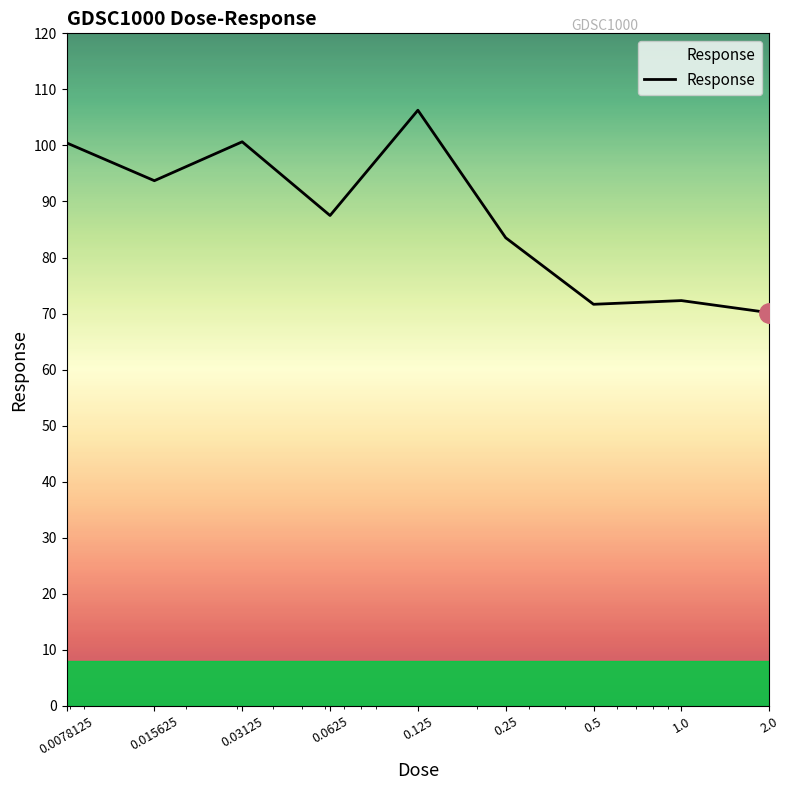

What is the difference between the maximum and minimum values?

36.1